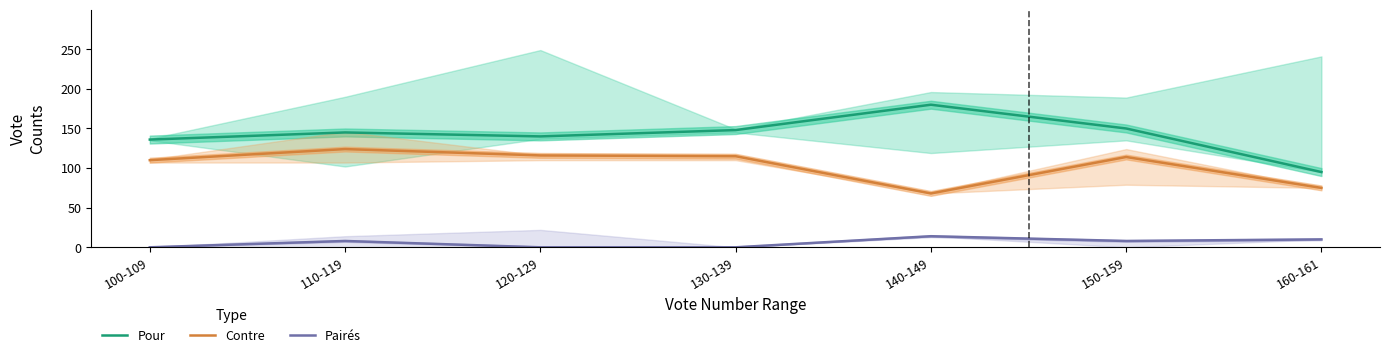

Which series changed the most between 100-109 and 160-161?

Pour